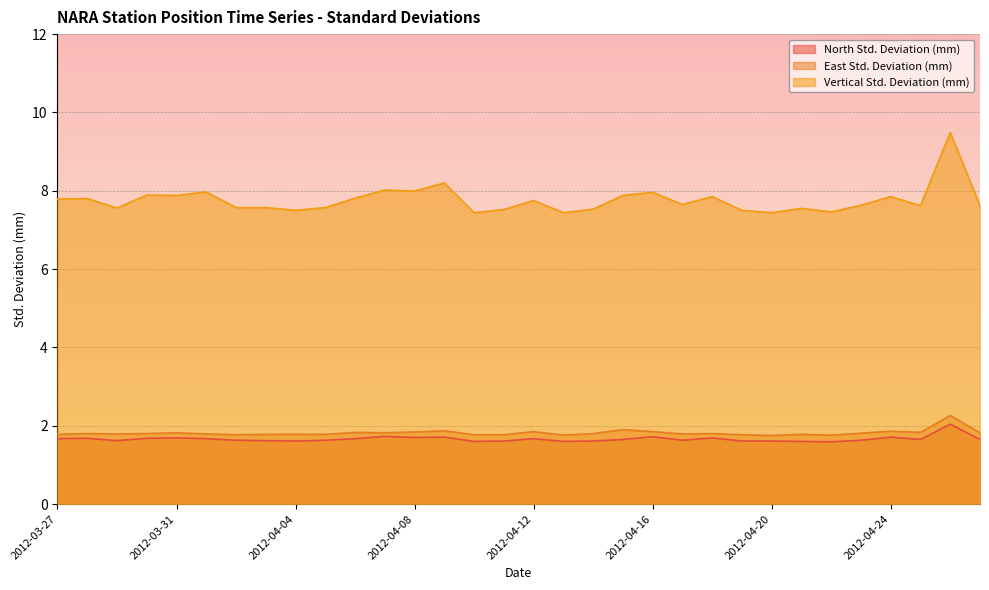

How many lines are shown in the chart?

3